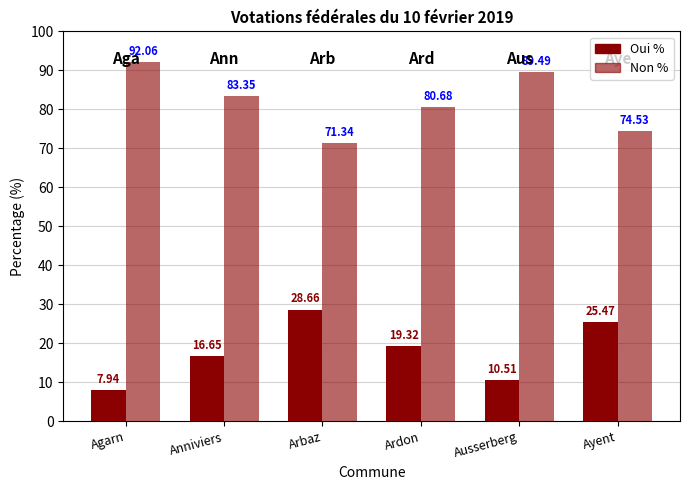

What is the difference between the highest and lowest values at Ardon?

61.4